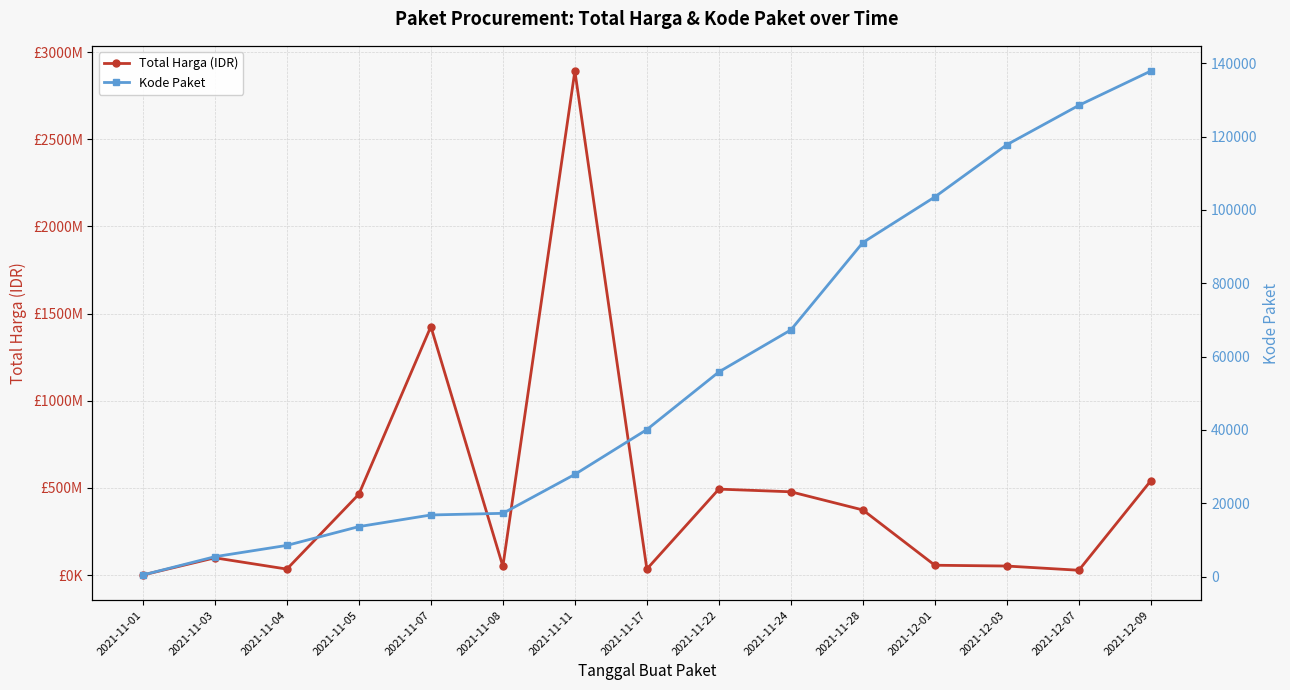

Is the value of Total Harga (IDR) at 2021-11-11 greater than the value of Kode Paket at 2021-11-22?

Yes